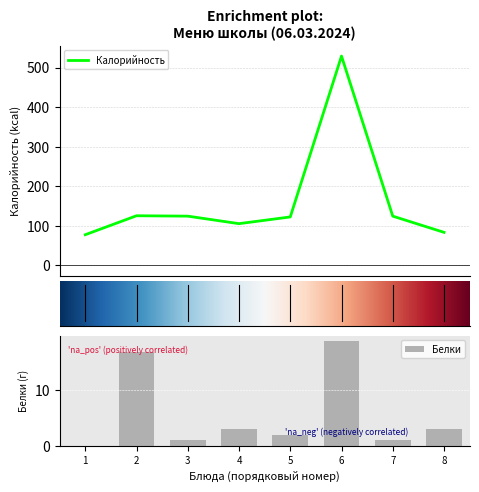

The Белки series shows 17.0 at 2. True or false?

True